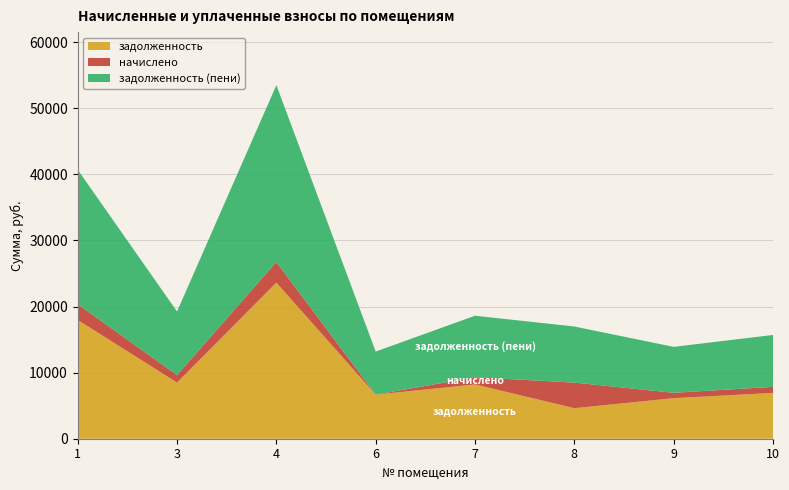

Reading left to right, list all the values displayed in this chart.

задолженность: 17976.0	8500.1	23625.6	6676.8	8217.6	4622.4	6137.5	6933.6
начислено: 2381.4	1126.1	3129.8	-162.4	1088.6	3869.5	813.1	918.5
задолженность (пени): 20357.4	9626.2	26755.4	6514.4	9306.2	8491.9	6950.6	7852.1